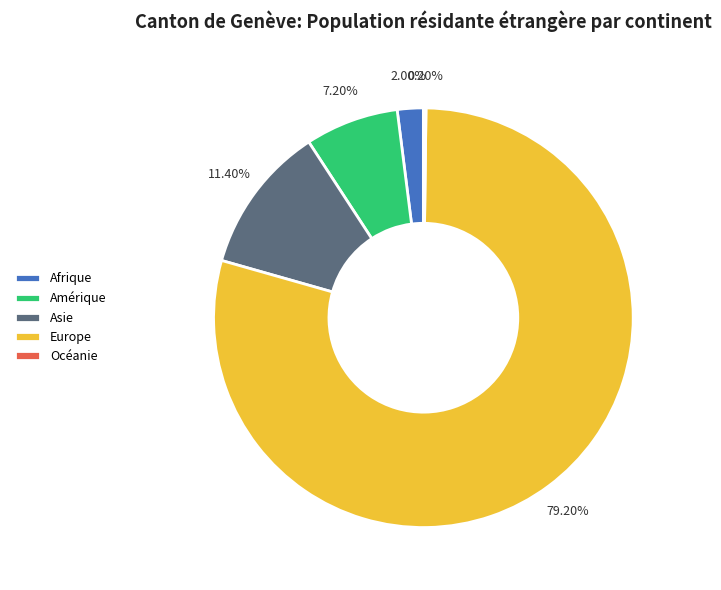

What percentage is the Amérique slice, to the nearest percent?

7%